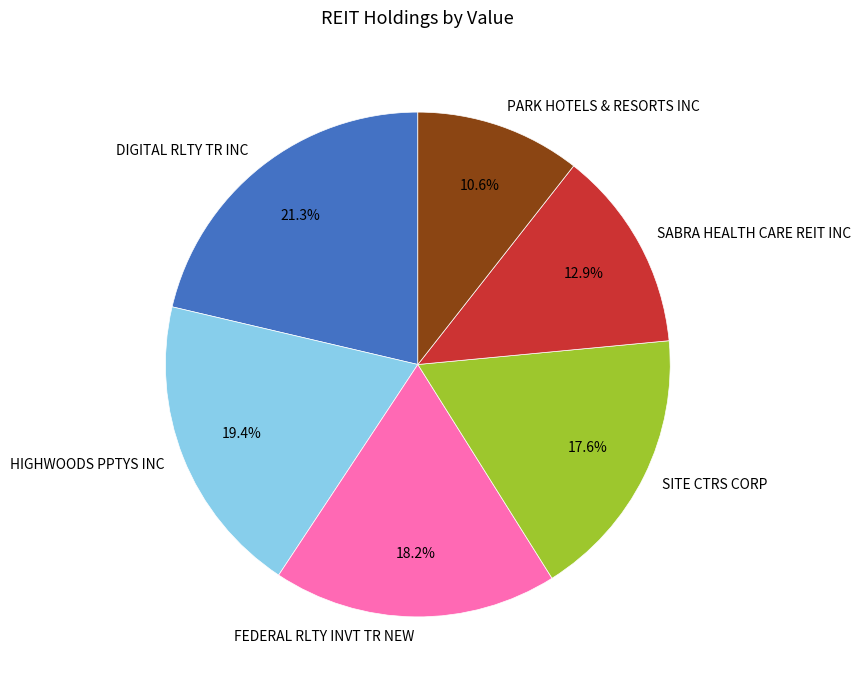

To the nearest percent, what is the combined percentage of PARK HOTELS & RESORTS INC and SITE CTRS CORP?

28%